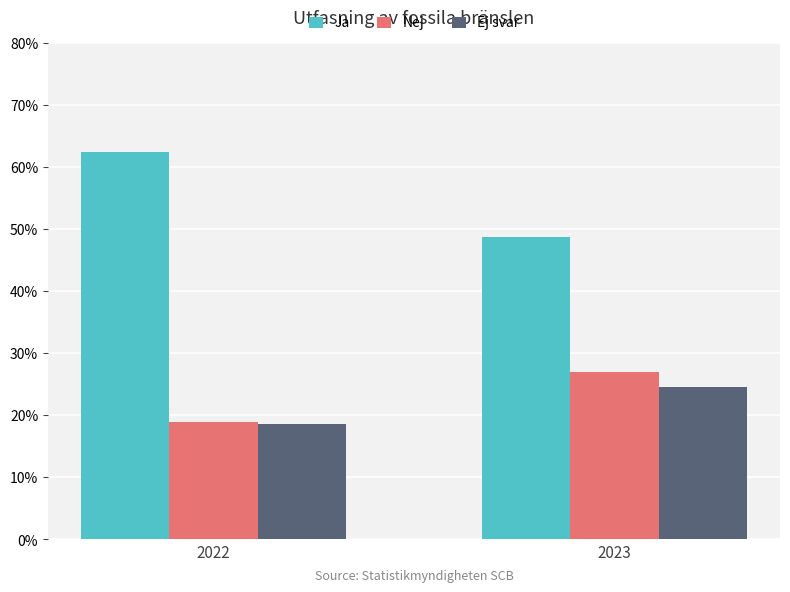

Reading left to right, what are all the values shown in this chart?

Ja: 2022=62.4	2023=48.6
Nej: 2022=19.0	2023=26.9
Ej svar: 2022=18.6	2023=24.5